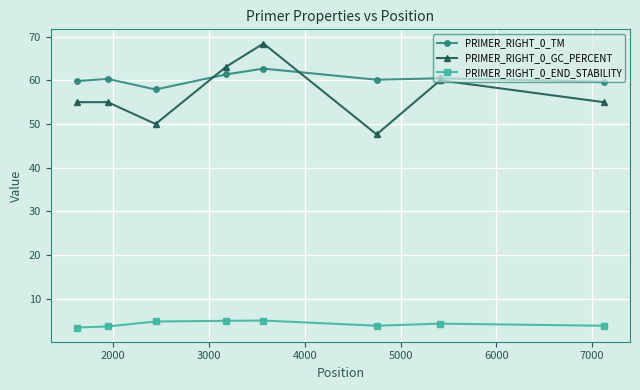

Is this an area chart (filled region under the line)?

No